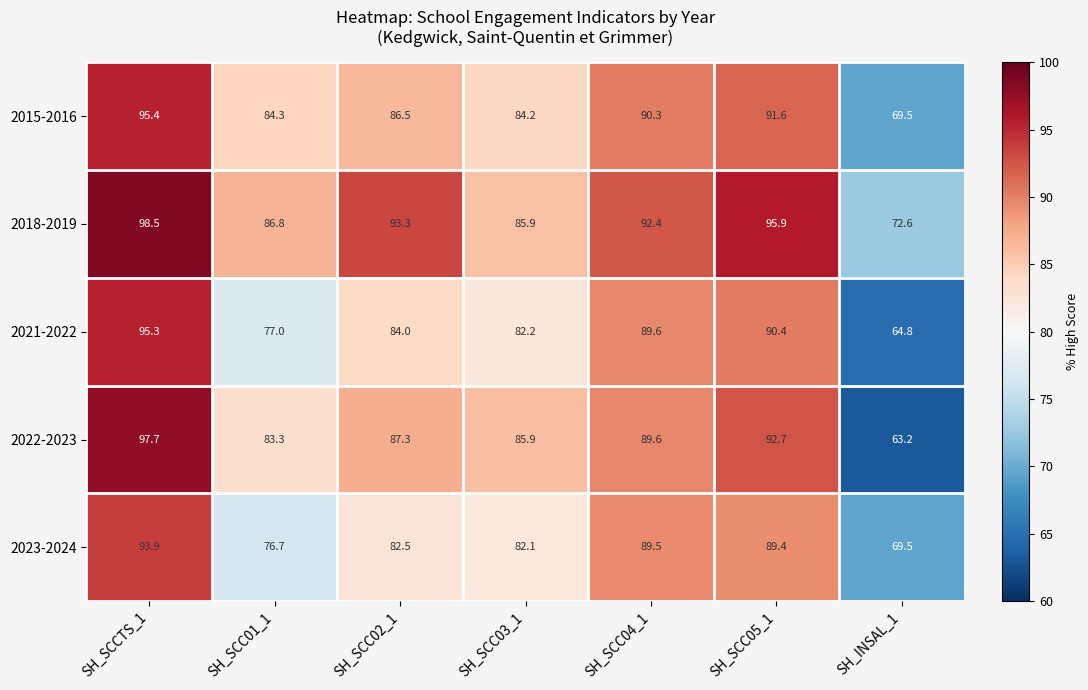

What is the approximate value of 2018-2019 at SH_SCC02_1?

93.3